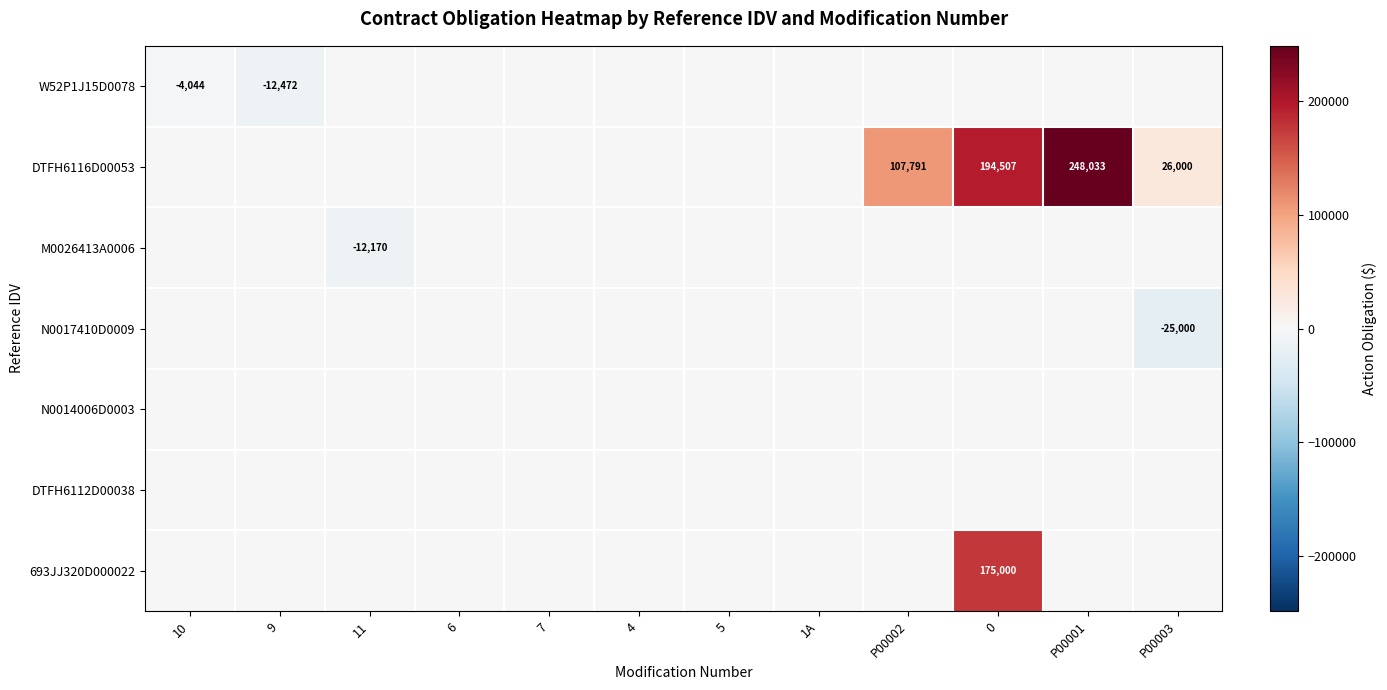

The N0017410D0009 series shows 0.0 at 0. True or false?

True